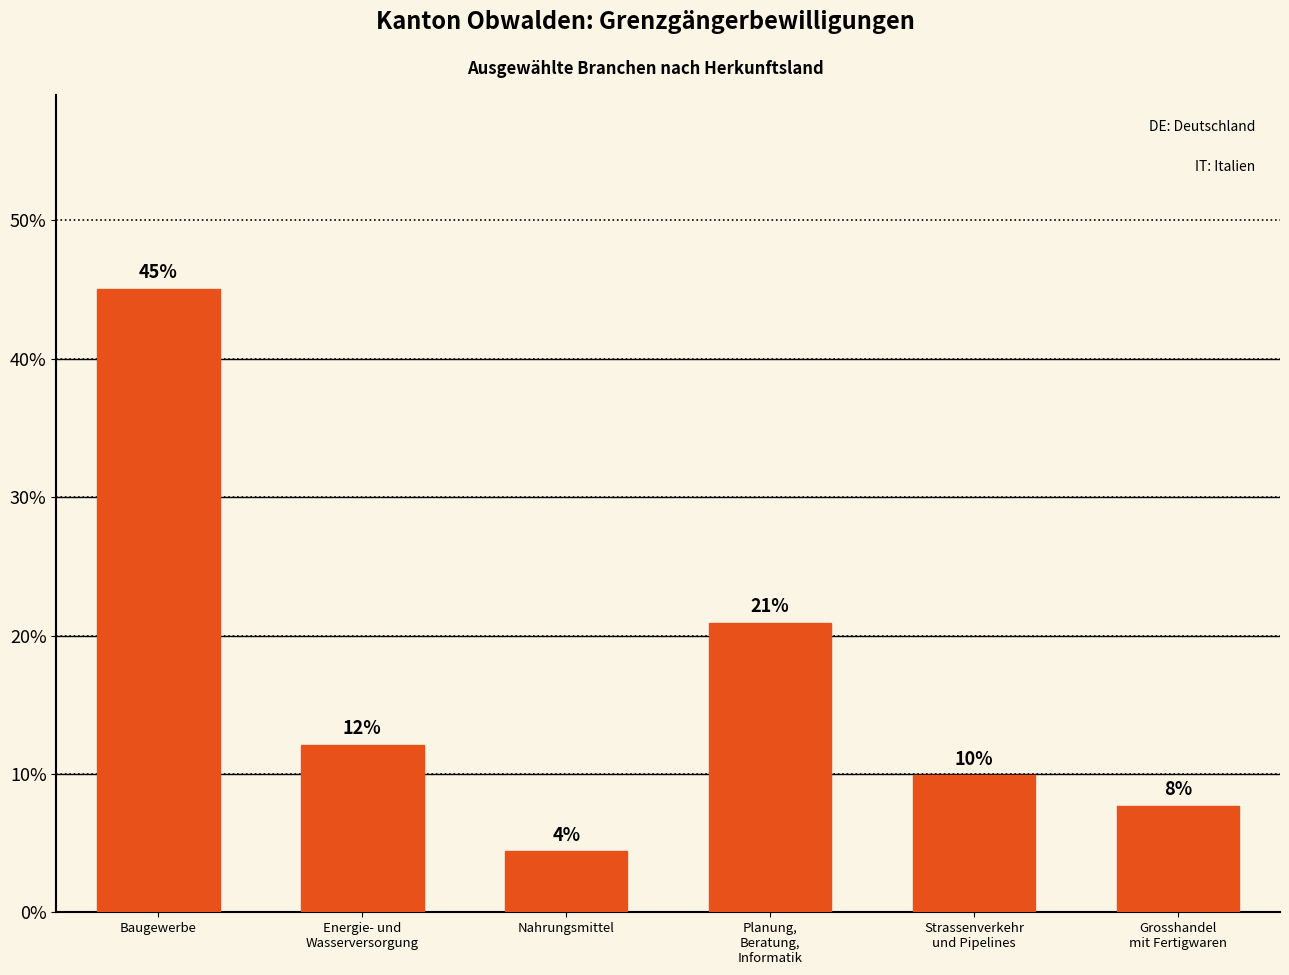

How many bars are there in total?

6